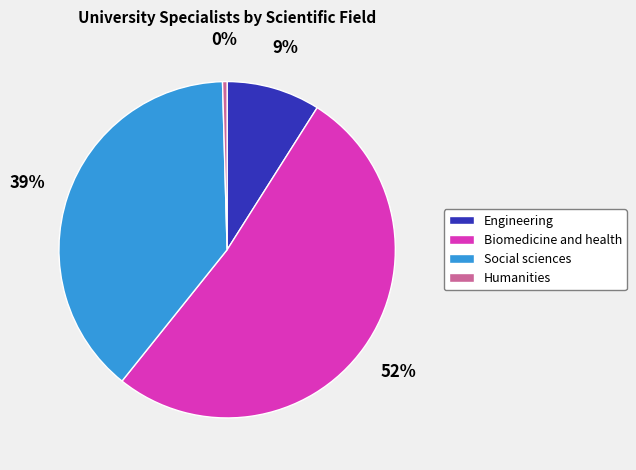

To the nearest percent, what is the average slice percentage?

25%